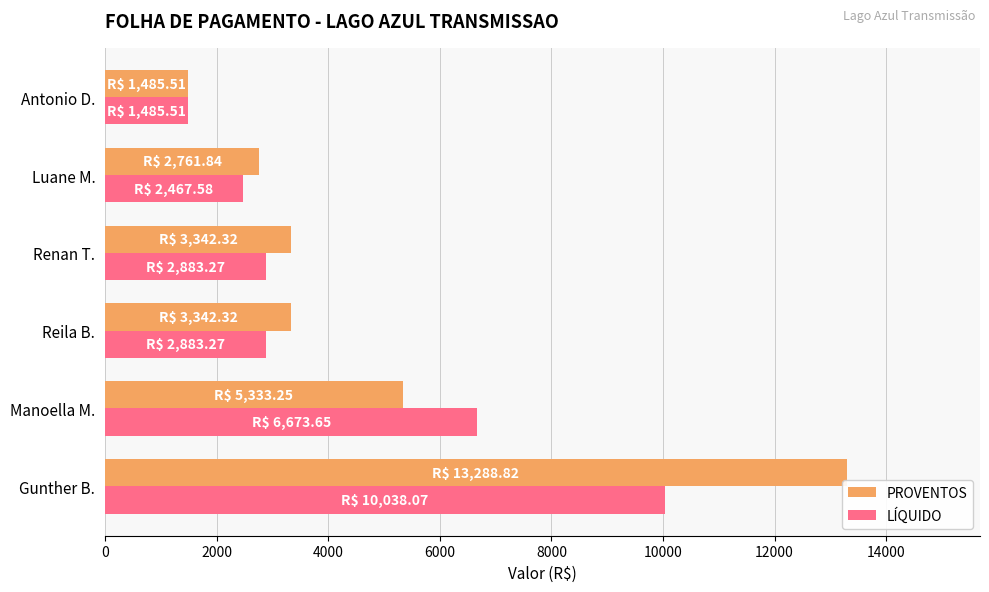

What is the minimum value for LÍQUIDO?

1485.5